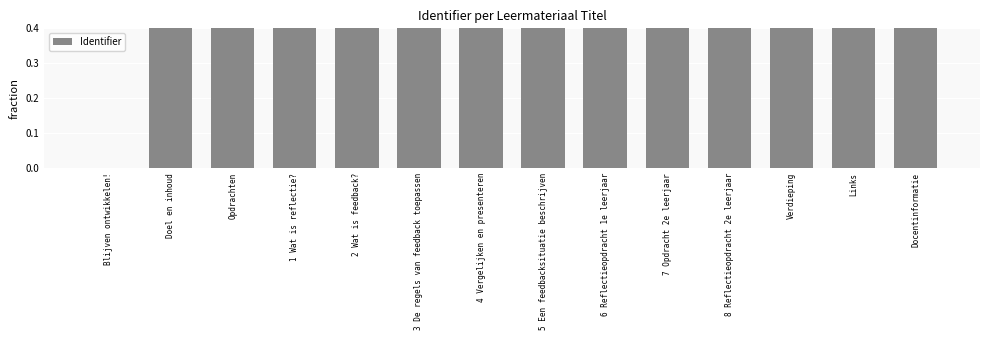

Which has a higher value, Docentinformatie or 3 De regels van feedback toepassen?

Docentinformatie